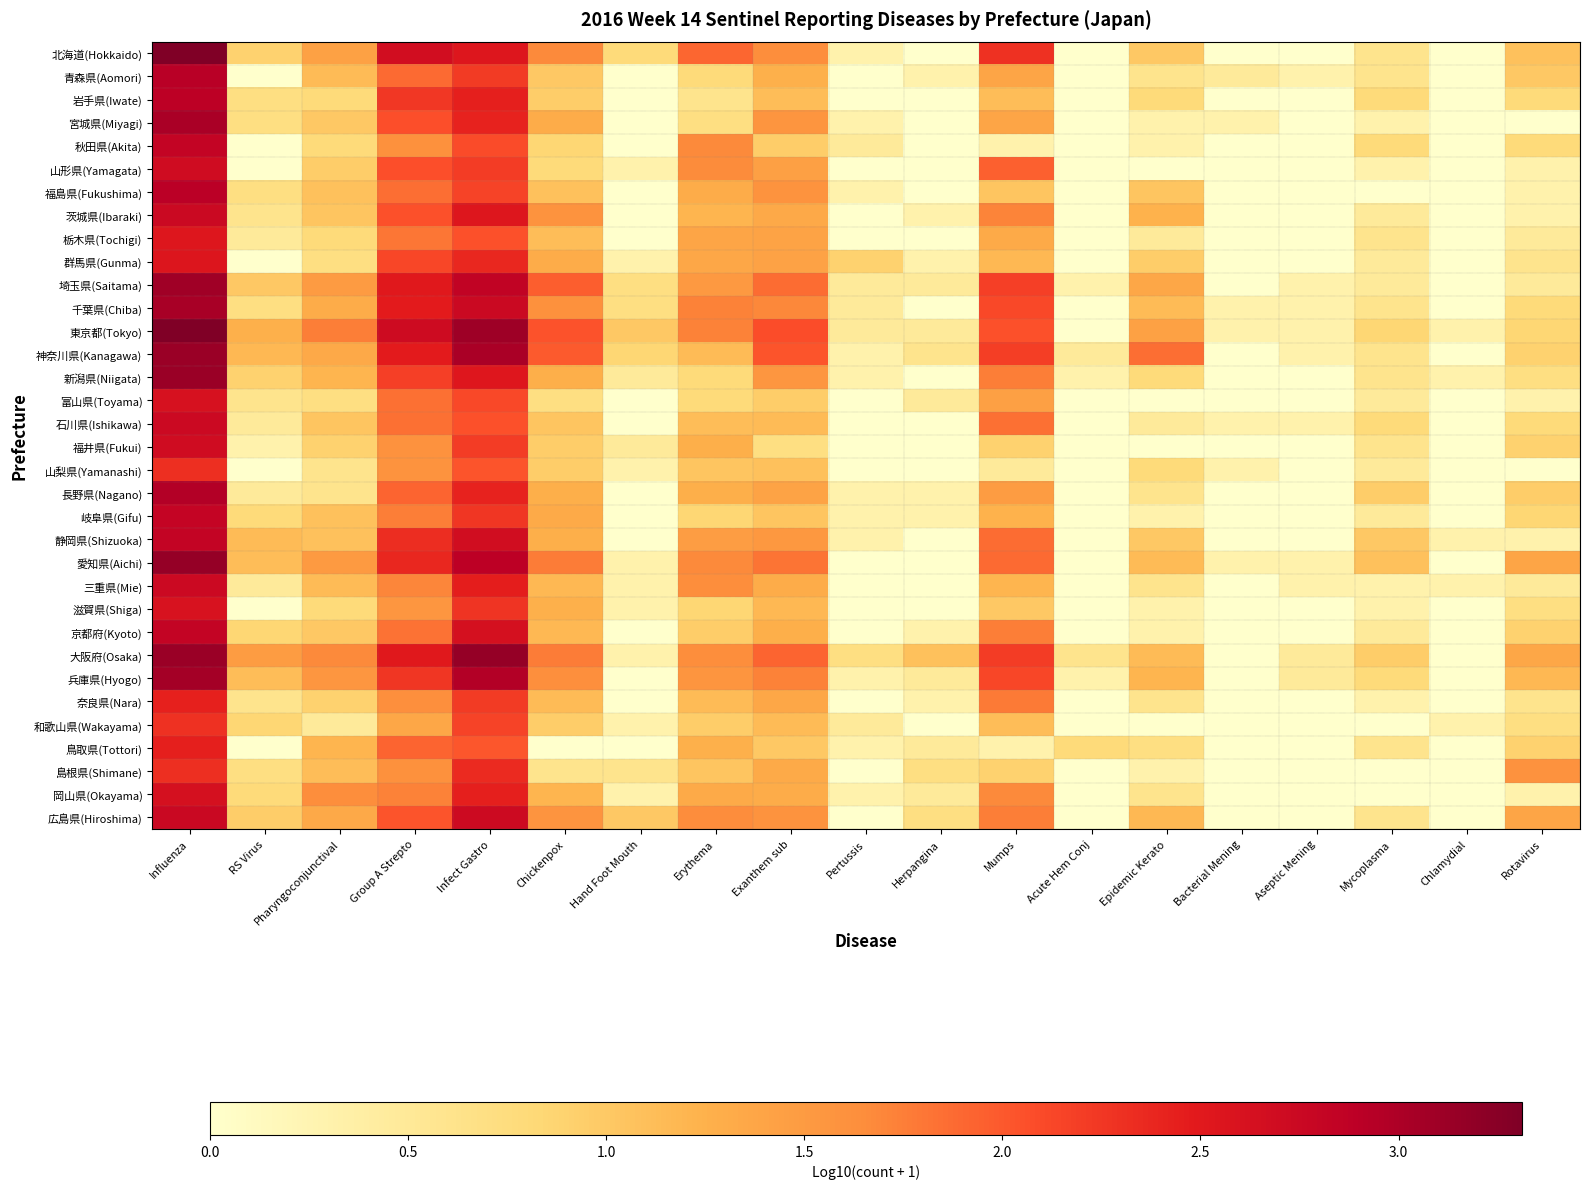

At which category does the chart reach its minimum across all series?

Herpangina